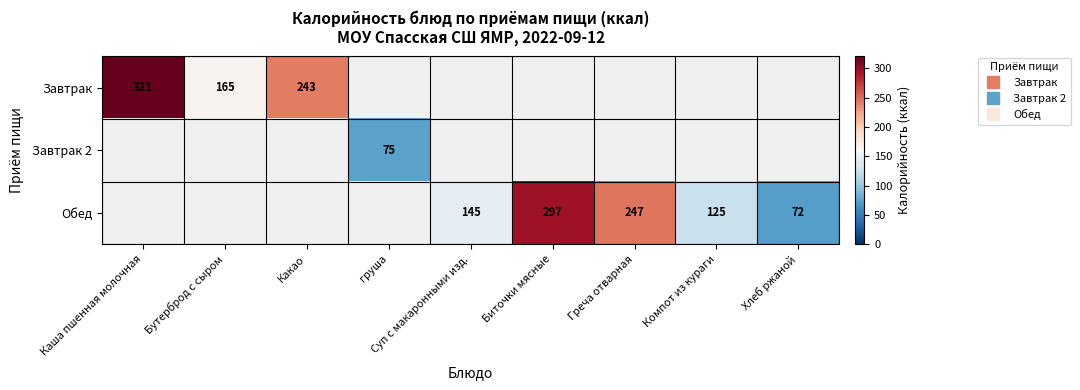

Rank the series at Хлеб ржаной from highest to lowest value.

Завтрак, Завтрак 2, Обед